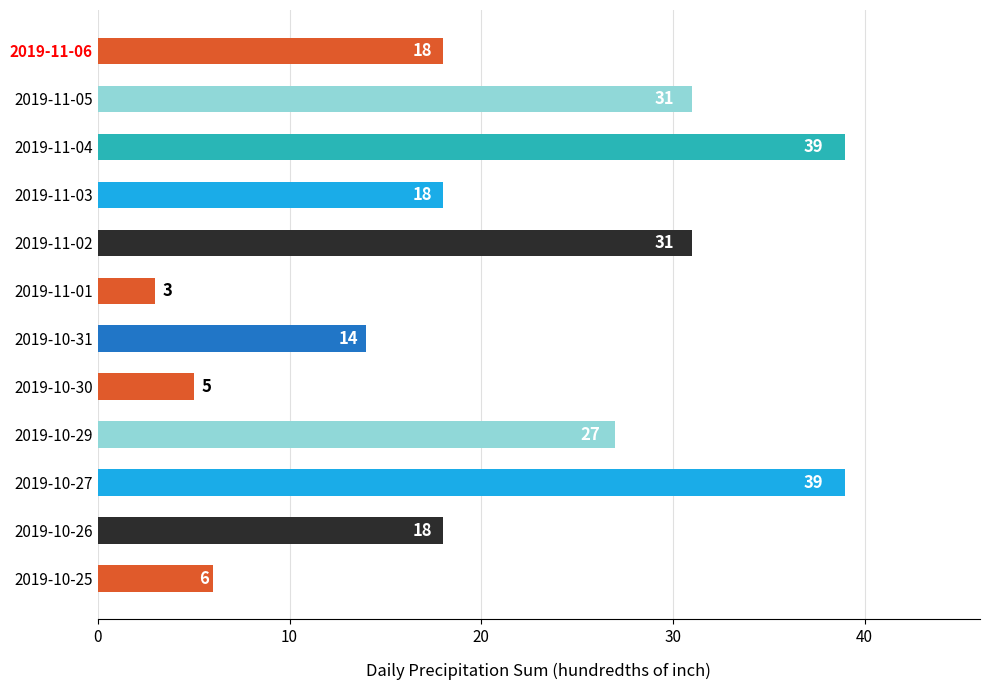

Approximately how many times larger is the value at 2019-11-05 compared to 2019-11-01?

10.3